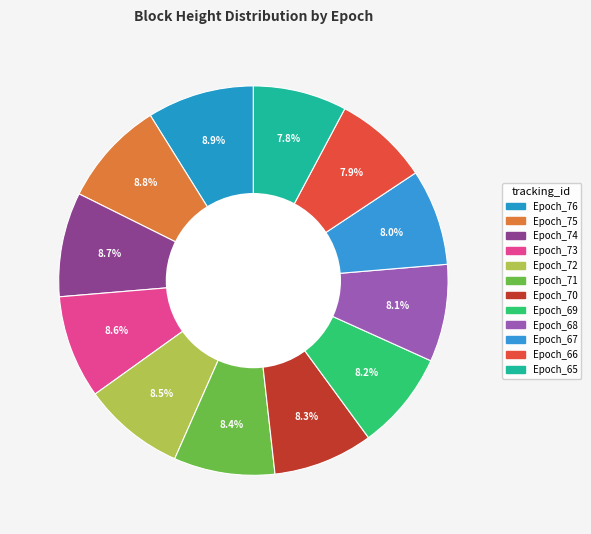

How many slices are in this pie chart?

12